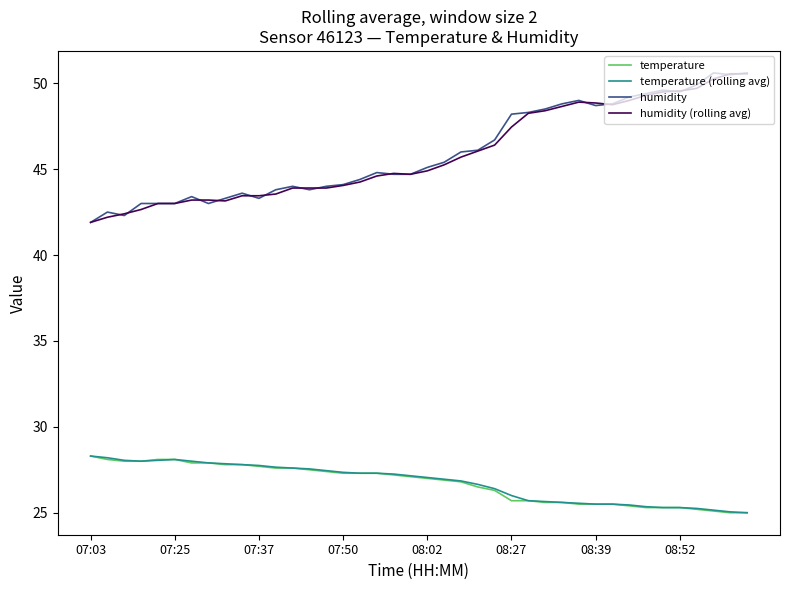

What is the average value of the humidity series?

46.0